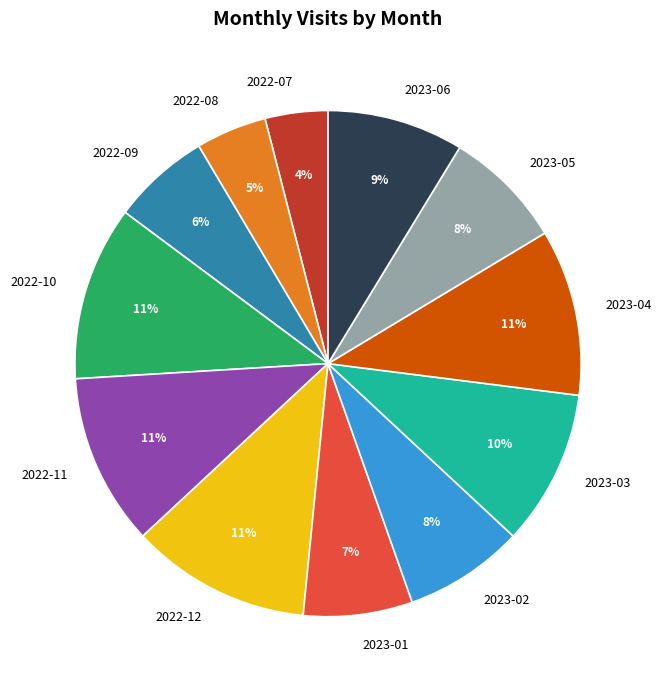

Count the number of slices in the pie.

12